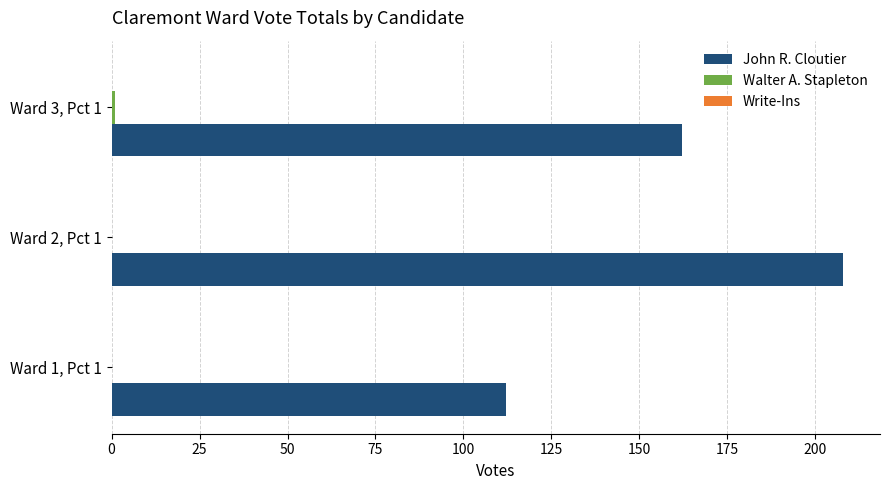

What is the greatest value displayed?

208